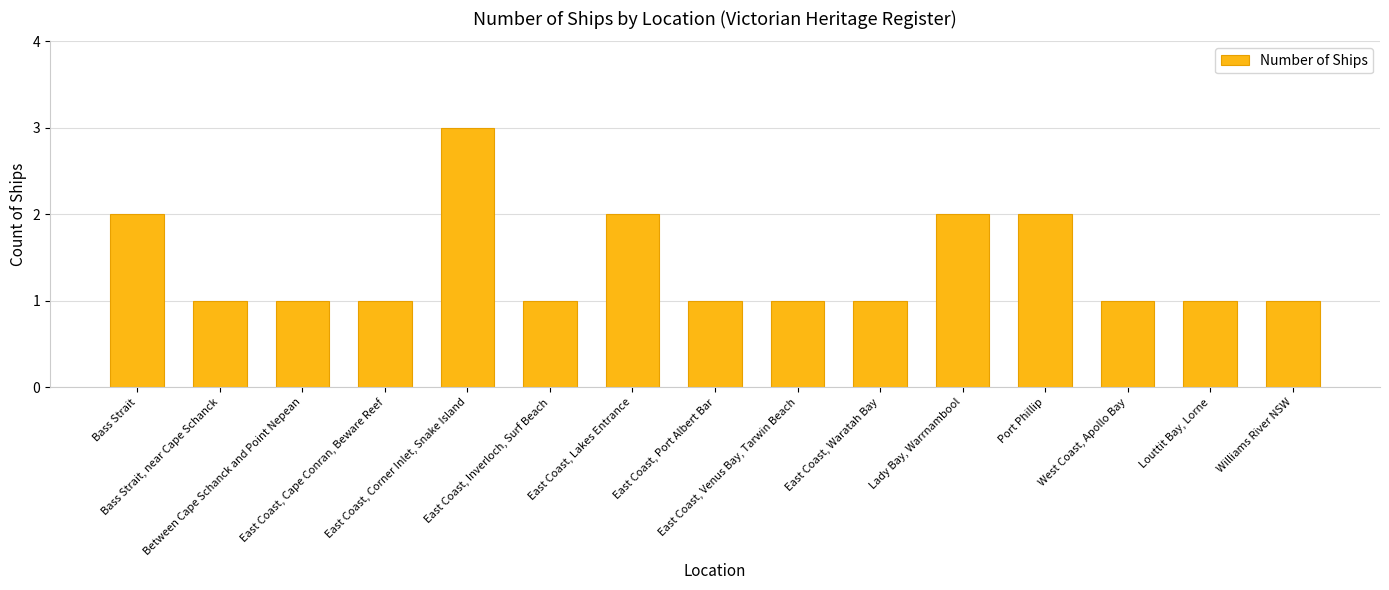

What is the difference between the second highest and minimum values?

1